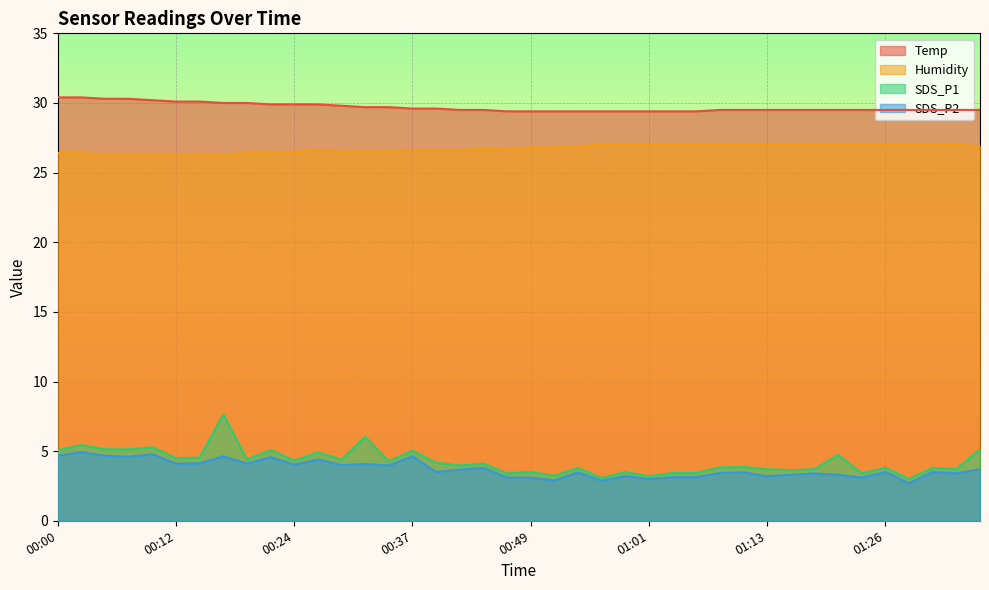

Is the value of SDS_P2 at 01:16 greater than the value of Humidity at 00:00?

No